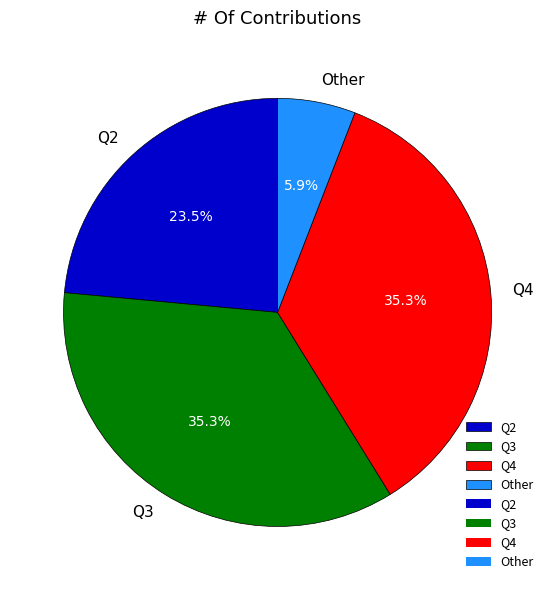

What is the ratio of the value at Q3 to the value at Q4?

1.0